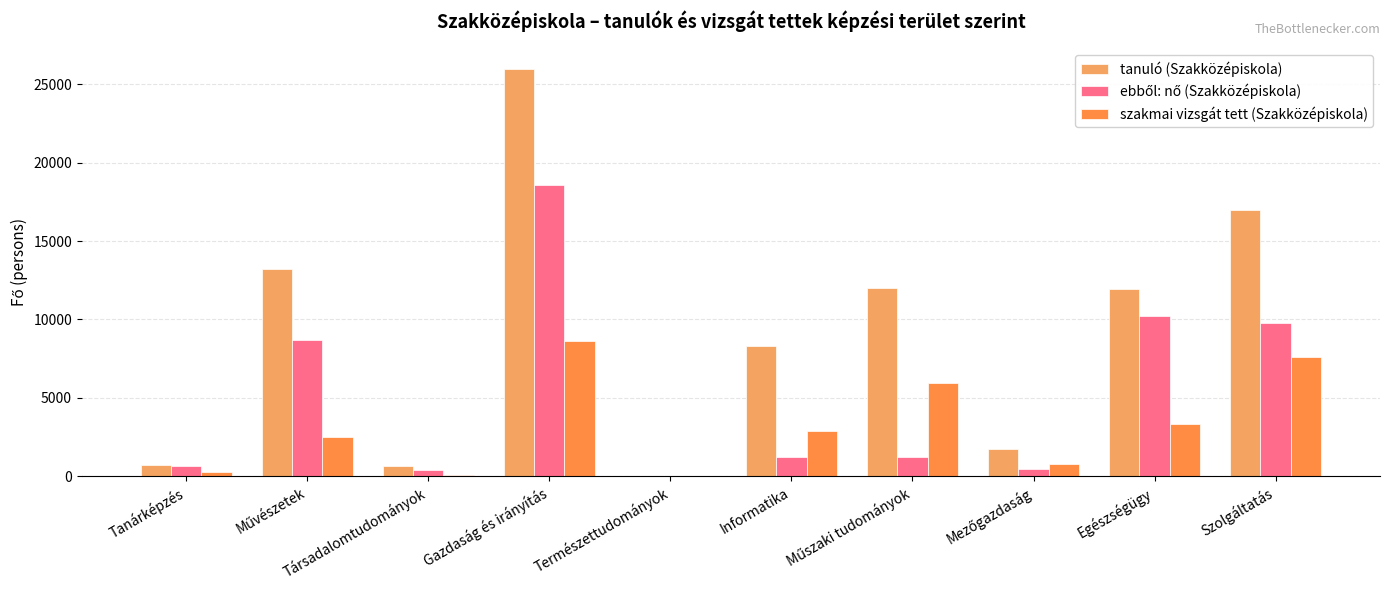

The value of tanuló (Szakközépiskola) at Természettudományok is 75. True or false?

False